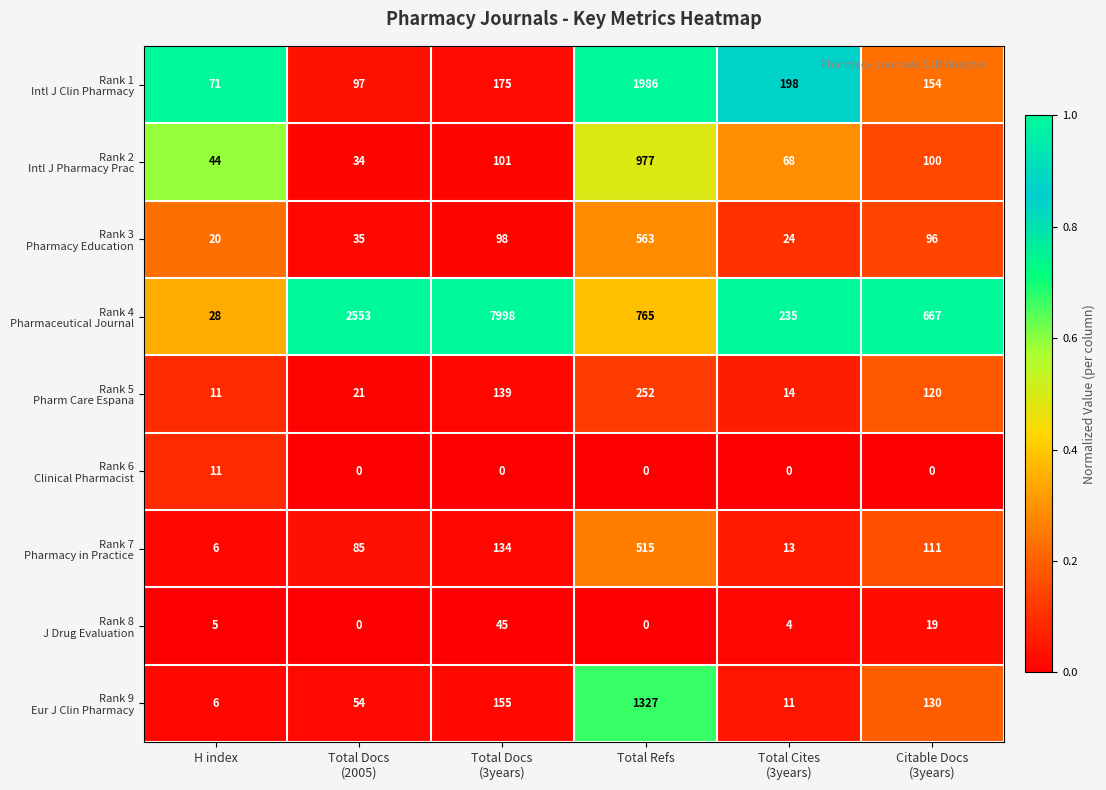

Which series has the largest total across all categories?

Rank 4 Pharmaceutical Journal